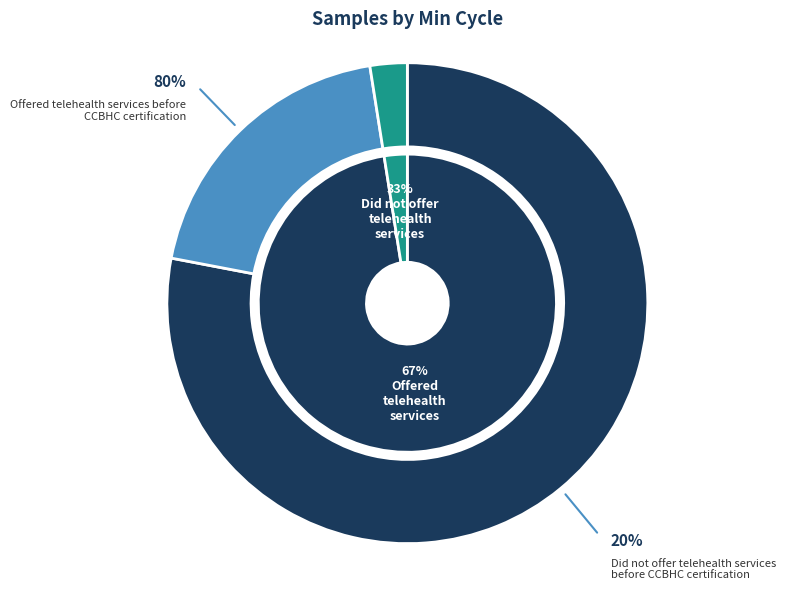

To the nearest percent, what percentage of the pie is 28?

2%